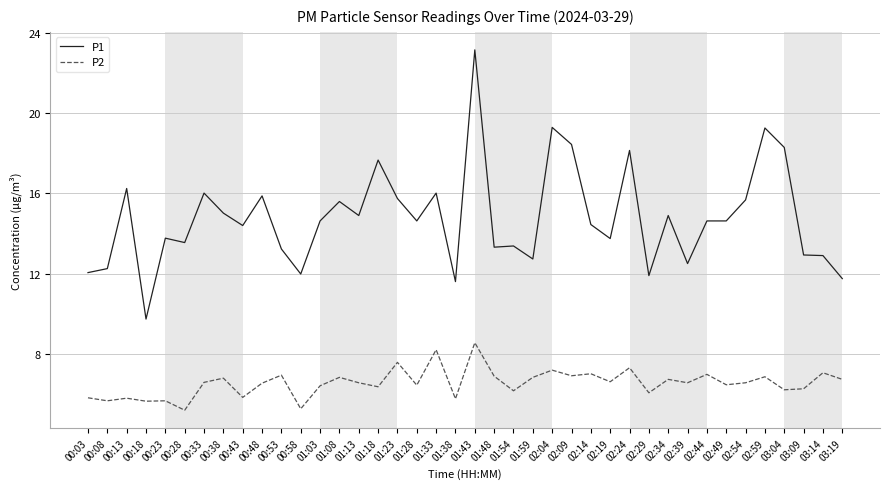

Rank the series by their maximum value, from highest to lowest.

P1, P2